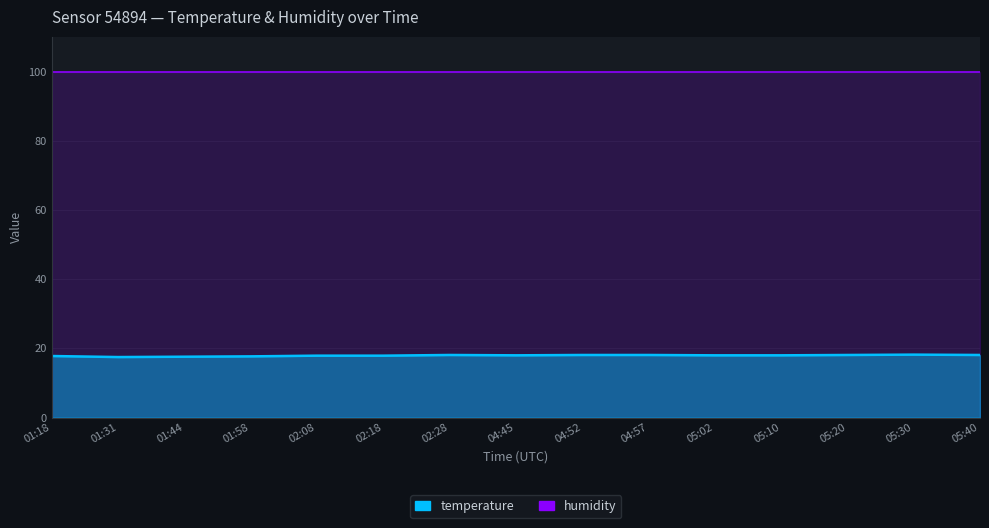

The chart shows a value of 32.5 at 04:57. True or false?

False